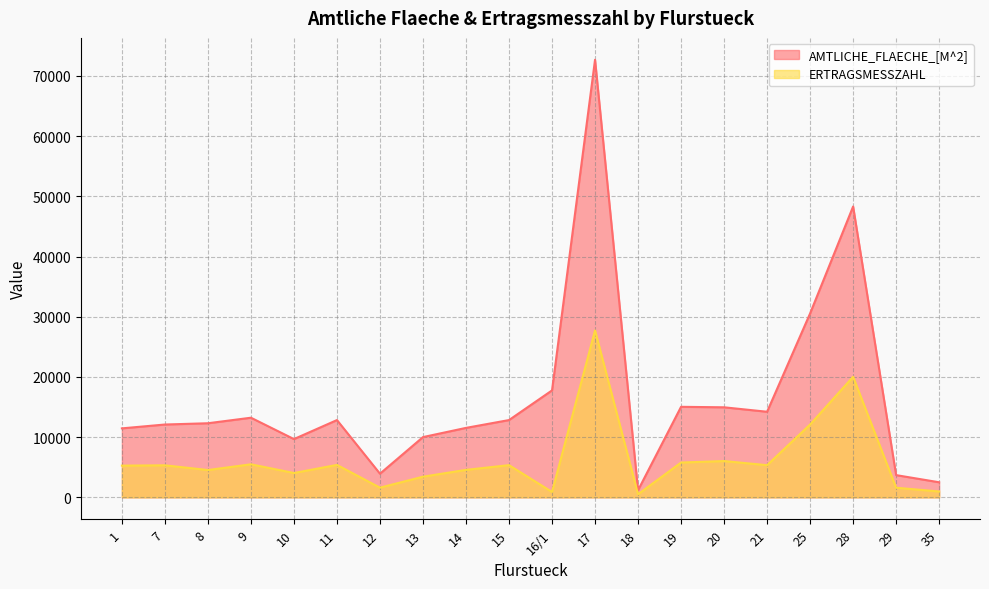

True or false: AMTLICHE_FLAECHE_[M^2] and ERTRAGSMESSZAHL intersect in this chart.

False